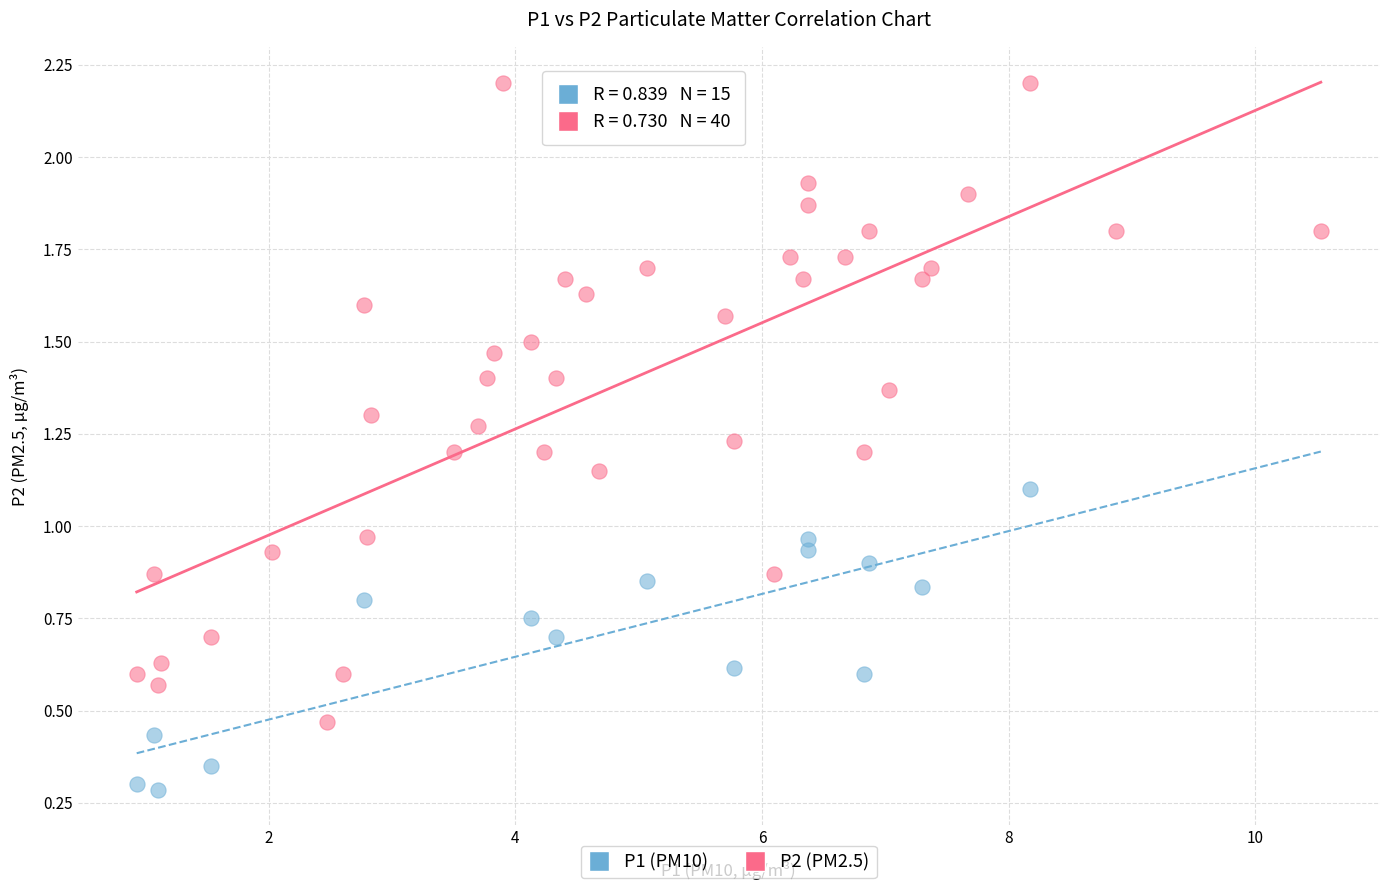

Which series contains the highest Y value?

P2 (PM2.5)